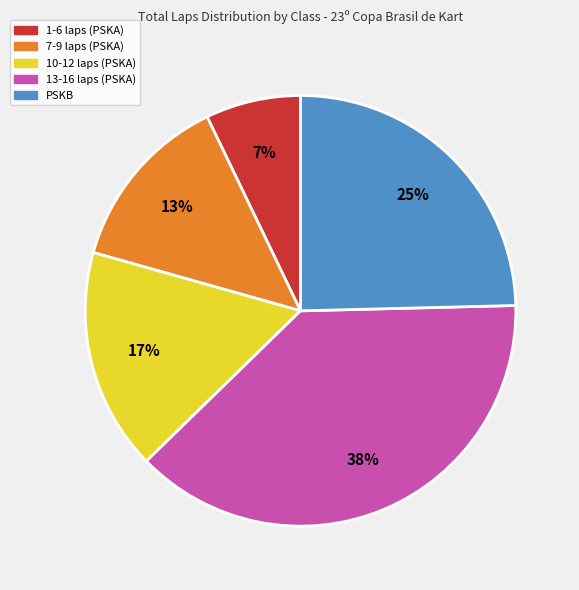

Is there a majority slice in this chart?

No